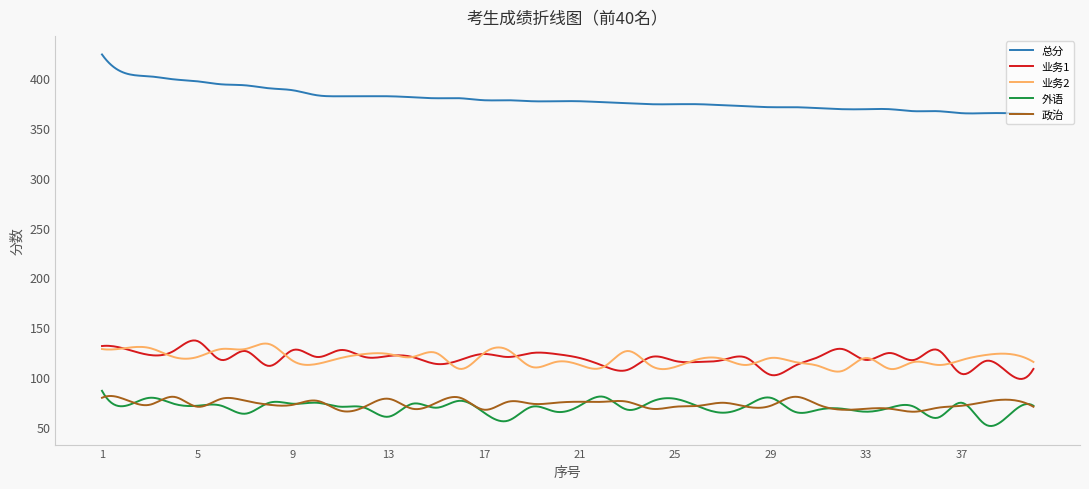

Which series has the largest range (max minus min)?

总分